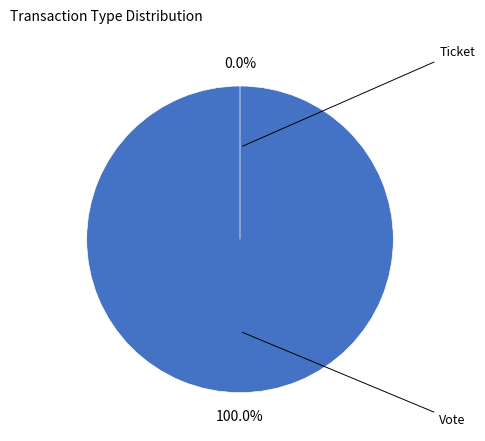

Count the number of slices in the pie.

2